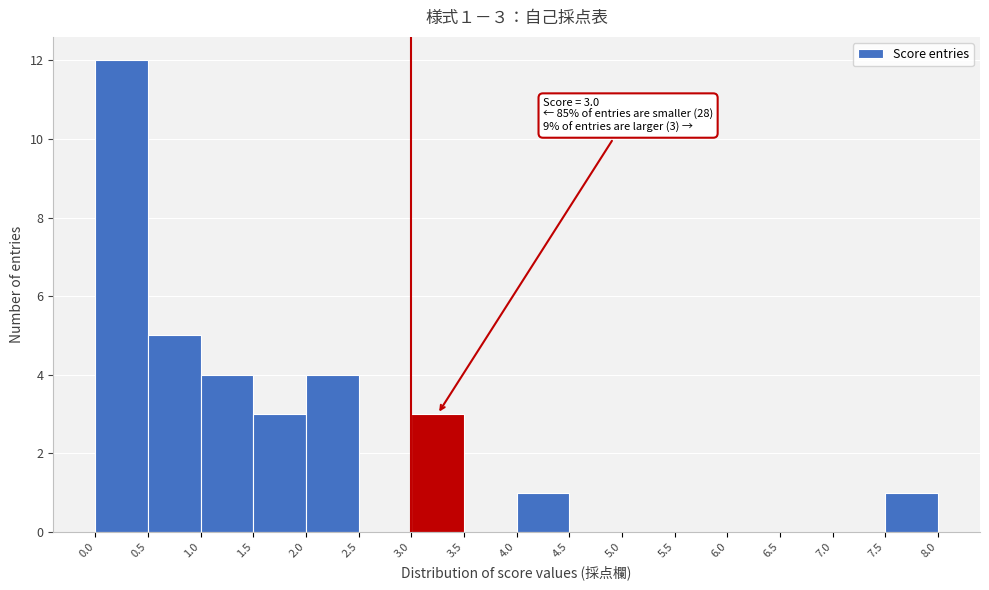

Over which range of the x-axis is the bar tallest?

0.0 to 0.5